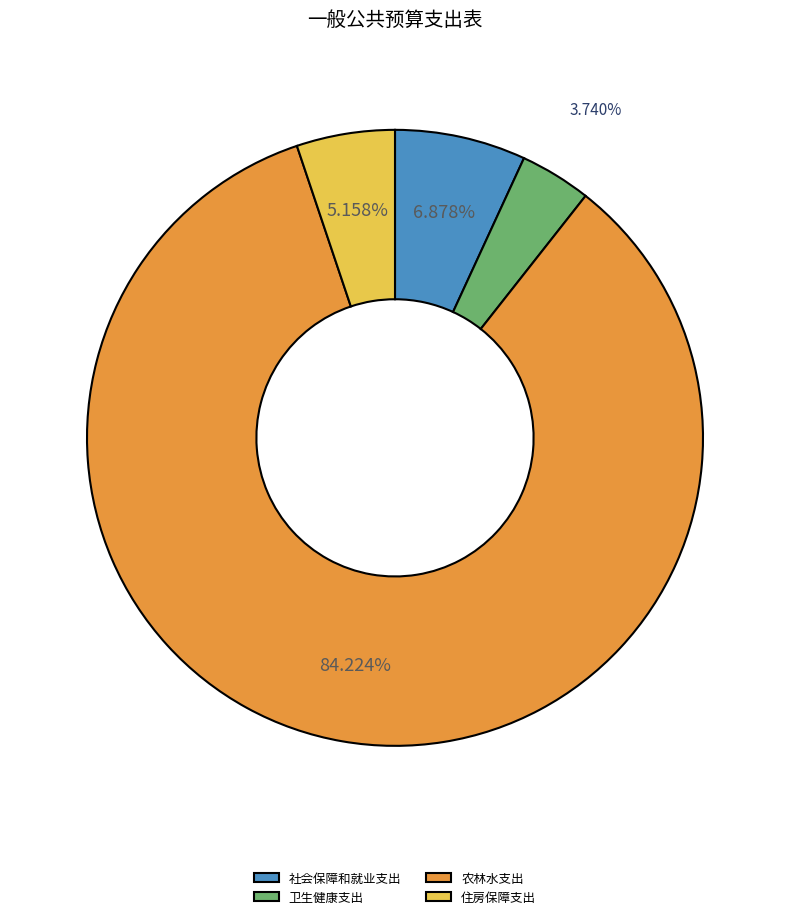

What is the ratio of the value at 卫生健康支出 to the value at 社会保障和就业支出?

0.5